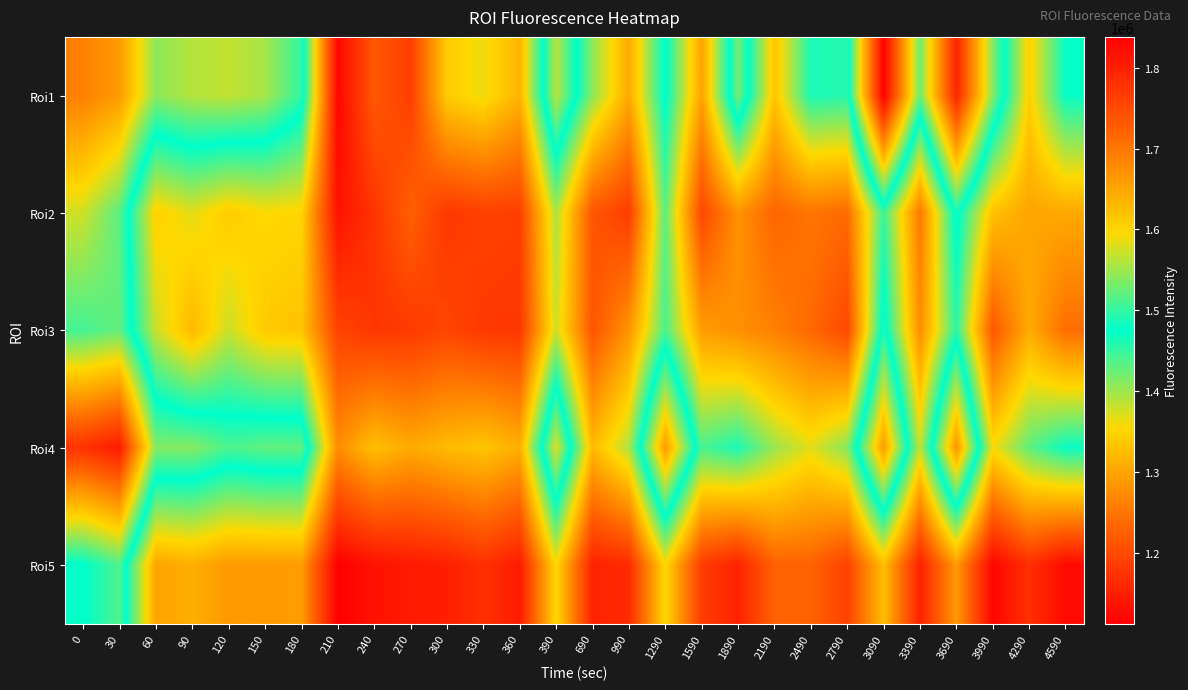

Reading right to left, extract all data points from this chart.

Roi1: 4590=1472580.5	4290=1344219.4	3990=1537274.5	3690=1794686.4	3390=1524165.5	3090=1838177.7	2790=1457675.5	2490=1462567.7	2190=1333285.3	1890=1531145.6	1590=1297779.5	1290=1480246.7	990=1305059.2	690=1408855.2	390=1562243.3	360=1315199.4	330=1363341.0	300=1340930.0	270=1186354.1	240=1217753.5	210=1119977.2	180=1498352.6	150=1553335.6	120=1567031.1	90=1560335.7	60=1541650.5	30=1660050.7	0=1689146.0
Roi2: 4590=1304171.2	4290=1299401.2	3990=1329854.9	3690=1486069.6	3390=1253562.2	3090=1449657.3	2790=1238486.3	2490=1249682.4	2190=1233046.6	1890=1279970.9	1590=1197995.2	1290=1432150.7	990=1185338.7	690=1214360.5	390=1394878.3	360=1187566.9	330=1189662.2	300=1179418.2	270=1227014.6	240=1174950.7	210=1133623.4	180=1350298.1	150=1355883.2	120=1340228.6	90=1367723.8	60=1345614.9	30=1517835.3	0=1572460.0
Roi3: 4590=1241620.0	4290=1306742.7	3990=1217200.8	3690=1456334.1	3390=1275786.0	3090=1489257.2	2790=1198725.6	2490=1236854.9	2190=1261235.8	1890=1277172.6	1590=1292937.1	1290=1441437.1	990=1282239.9	690=1213782.8	390=1379446.9	360=1177900.9	330=1180407.5	300=1195079.4	270=1181324.6	240=1176642.0	210=1193034.2	180=1333392.5	150=1338108.3	120=1379440.7	90=1320460.7	60=1380662.3	30=1523276.2	0=1507258.0
Roi4: 4590=1470294.0	4290=1429534.5	3990=1357789.6	3690=1668155.9	3390=1383135.5	3090=1658498.1	2790=1411308.0	2490=1367658.1	2190=1401577.1	1890=1462202.3	1590=1439855.8	1290=1659481.6	990=1392857.2	690=1322349.2	390=1580939.7	360=1311121.7	330=1334057.6	300=1322441.7	270=1305304.8	240=1327620.3	210=1275030.1	180=1521339.8	150=1521415.4	120=1511277.2	90=1538646.7	60=1537984.5	30=1806083.9	0=1778039.0
Roi5: 4590=1124637.8	4290=1169849.2	3990=1118705.8	3690=1288662.0	3390=1151891.3	3090=1326863.1	2790=1190639.7	2490=1229207.2	2190=1228903.2	1890=1153413.3	1590=1184118.2	1290=1353705.8	990=1164140.6	690=1153285.7	390=1354517.2	360=1145696.5	330=1169890.6	300=1149816.6	270=1143853.8	240=1133940.3	210=1111983.9	180=1291188.6	150=1289744.4	120=1288307.8	90=1309983.2	60=1299850.9	30=1513207.4	0=1472893.0